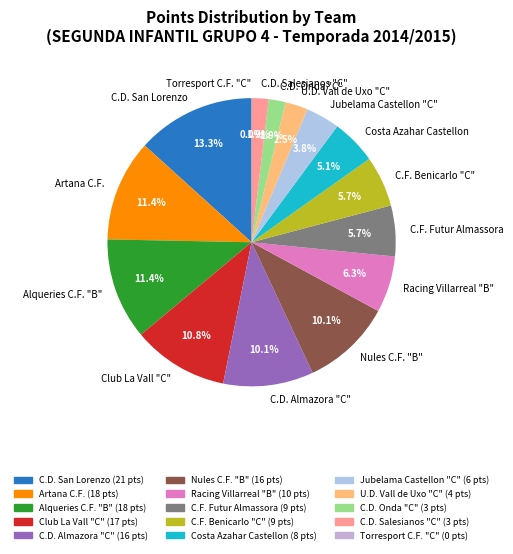

Is there a majority slice in this chart?

No